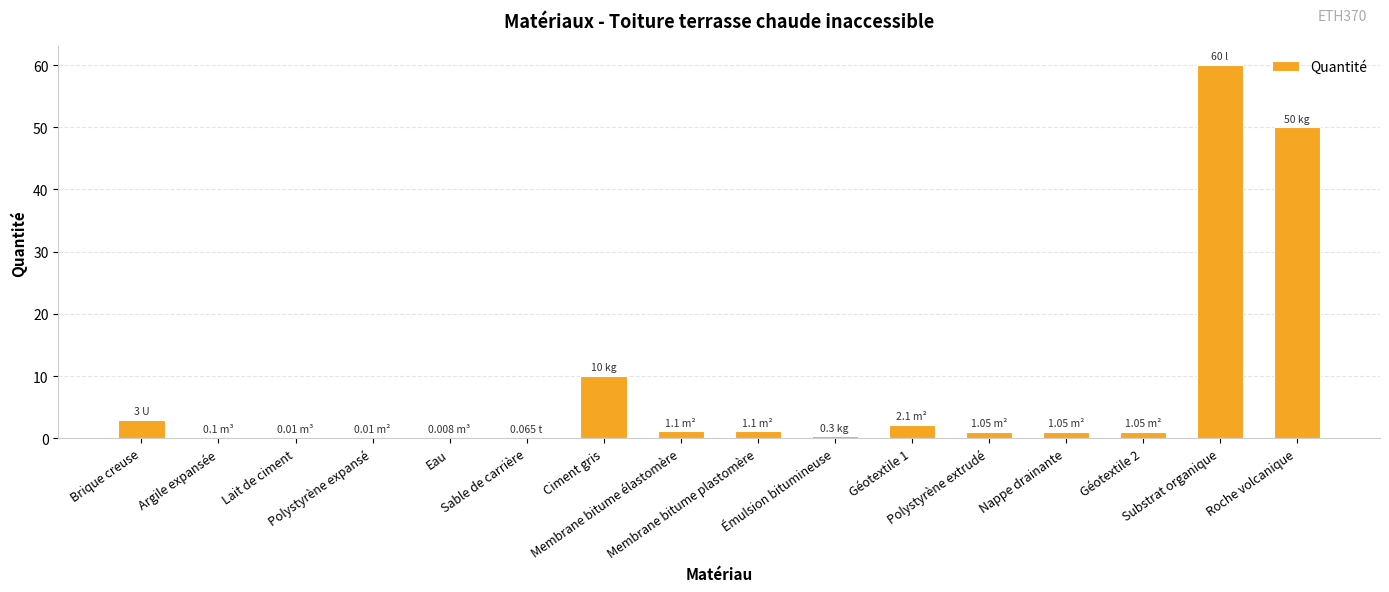

What is the sum of all values?

130.9